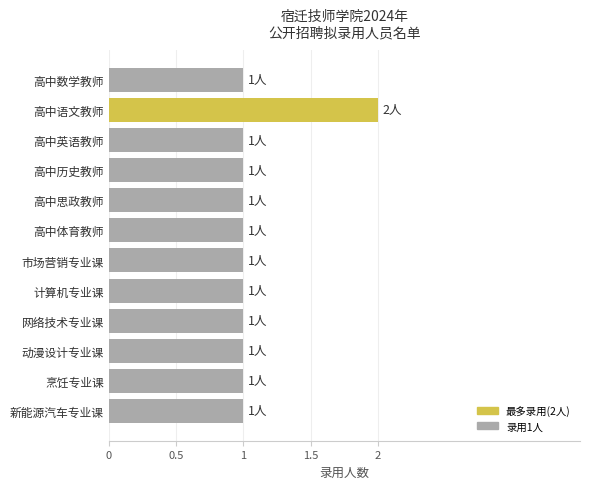

Which label corresponds to the largest value in the chart?

高中语文教师